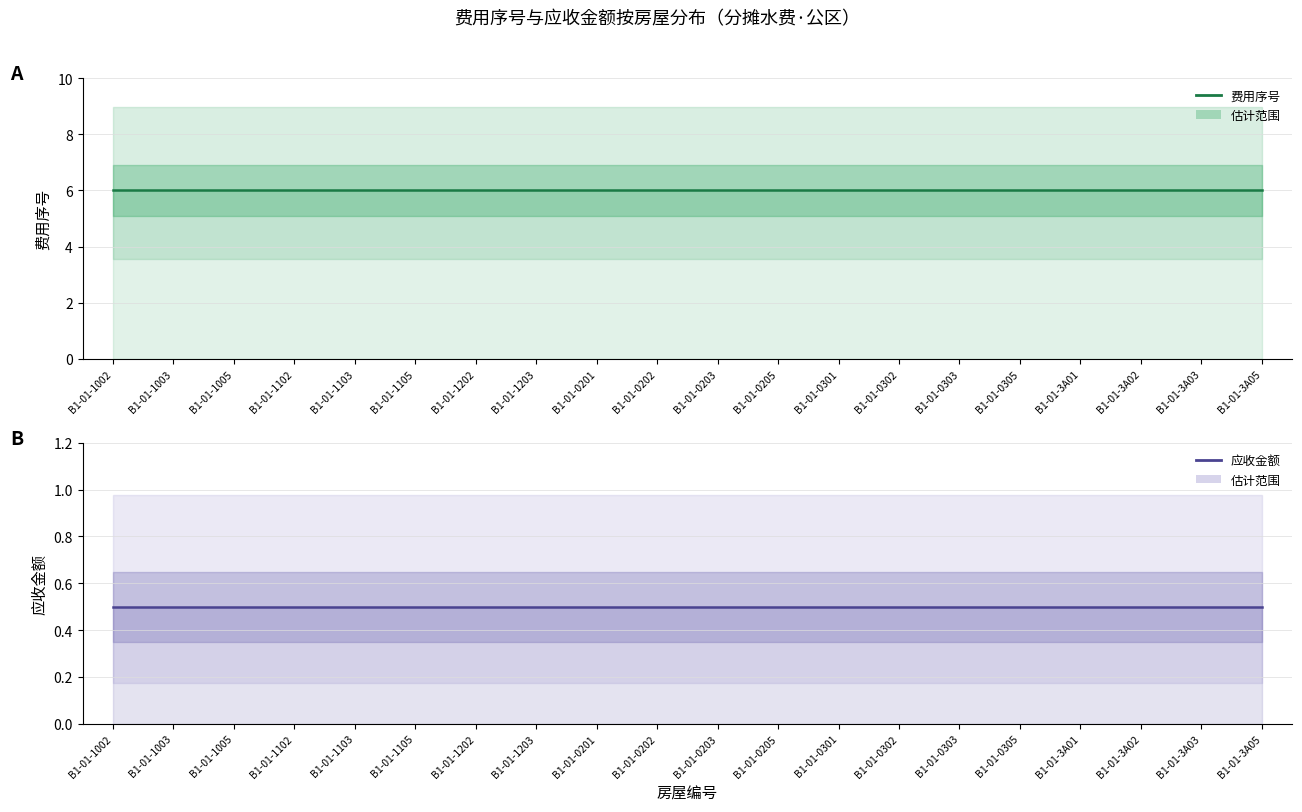

Which has a higher value, B1-01-0203 or B1-01-0201?

B1-01-0203